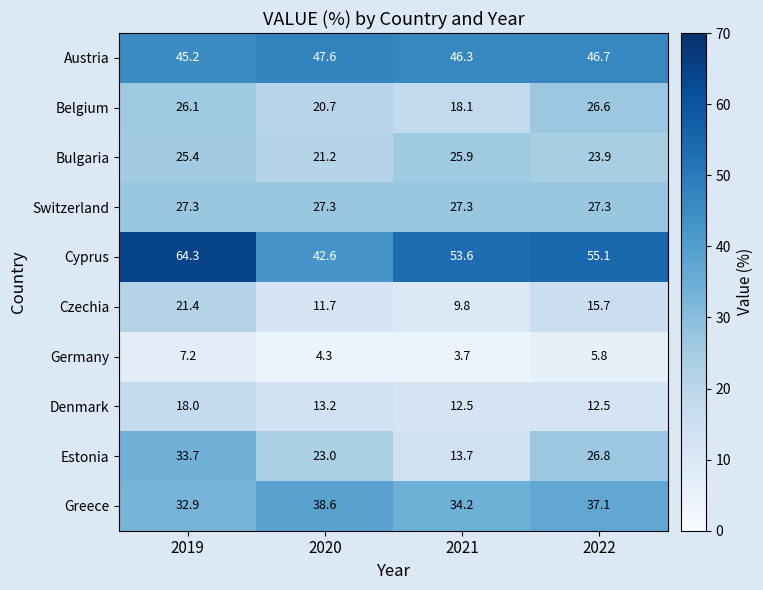

Where is Belgium nearest to the value 22?

2020